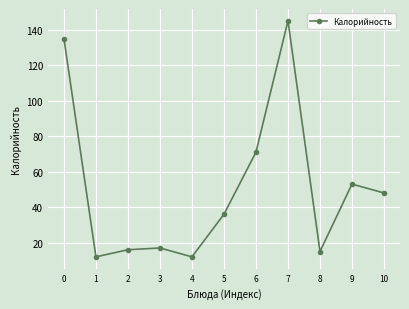

The value at 9 is 53. True or false?

True